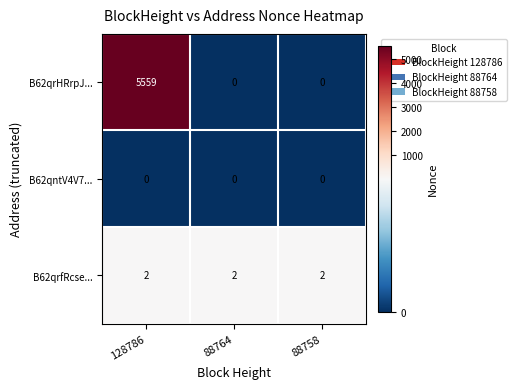

What is the greatest value displayed?

5559